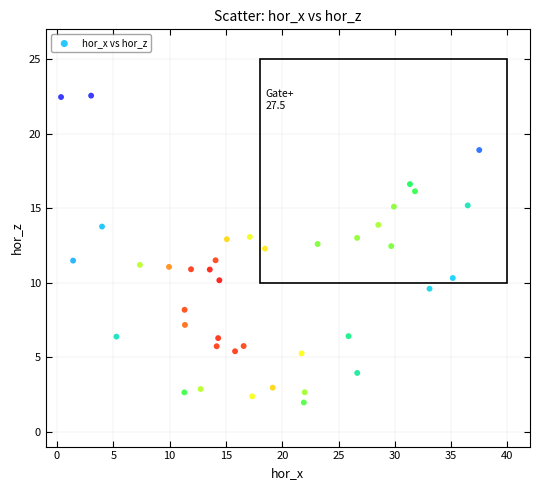

What is the range of Y values (max minus min)?

20.6